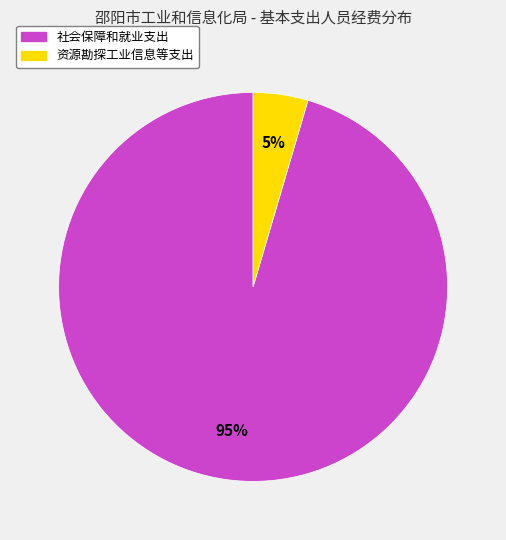

Count the number of slices in the pie.

2